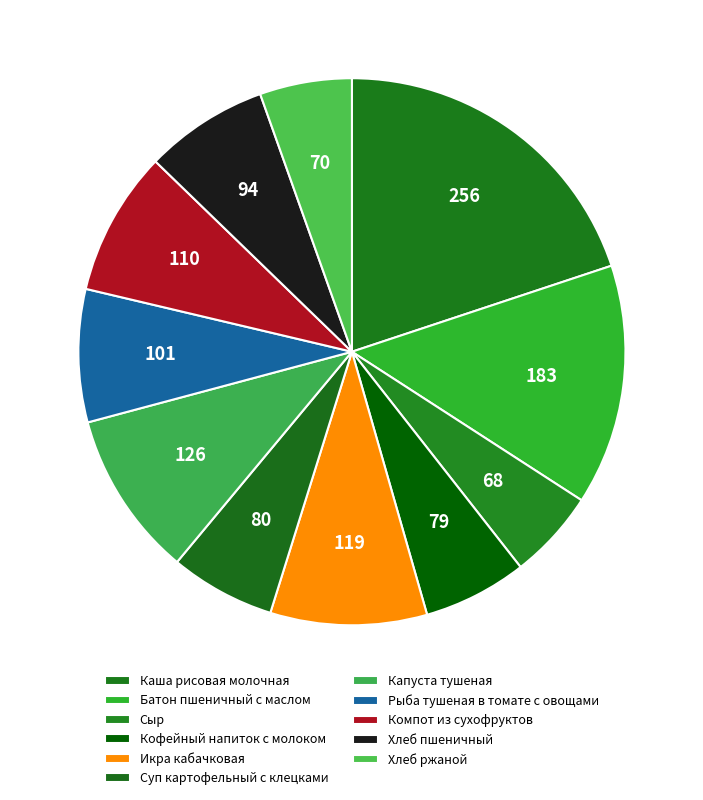

How many slices are in this pie chart?

11